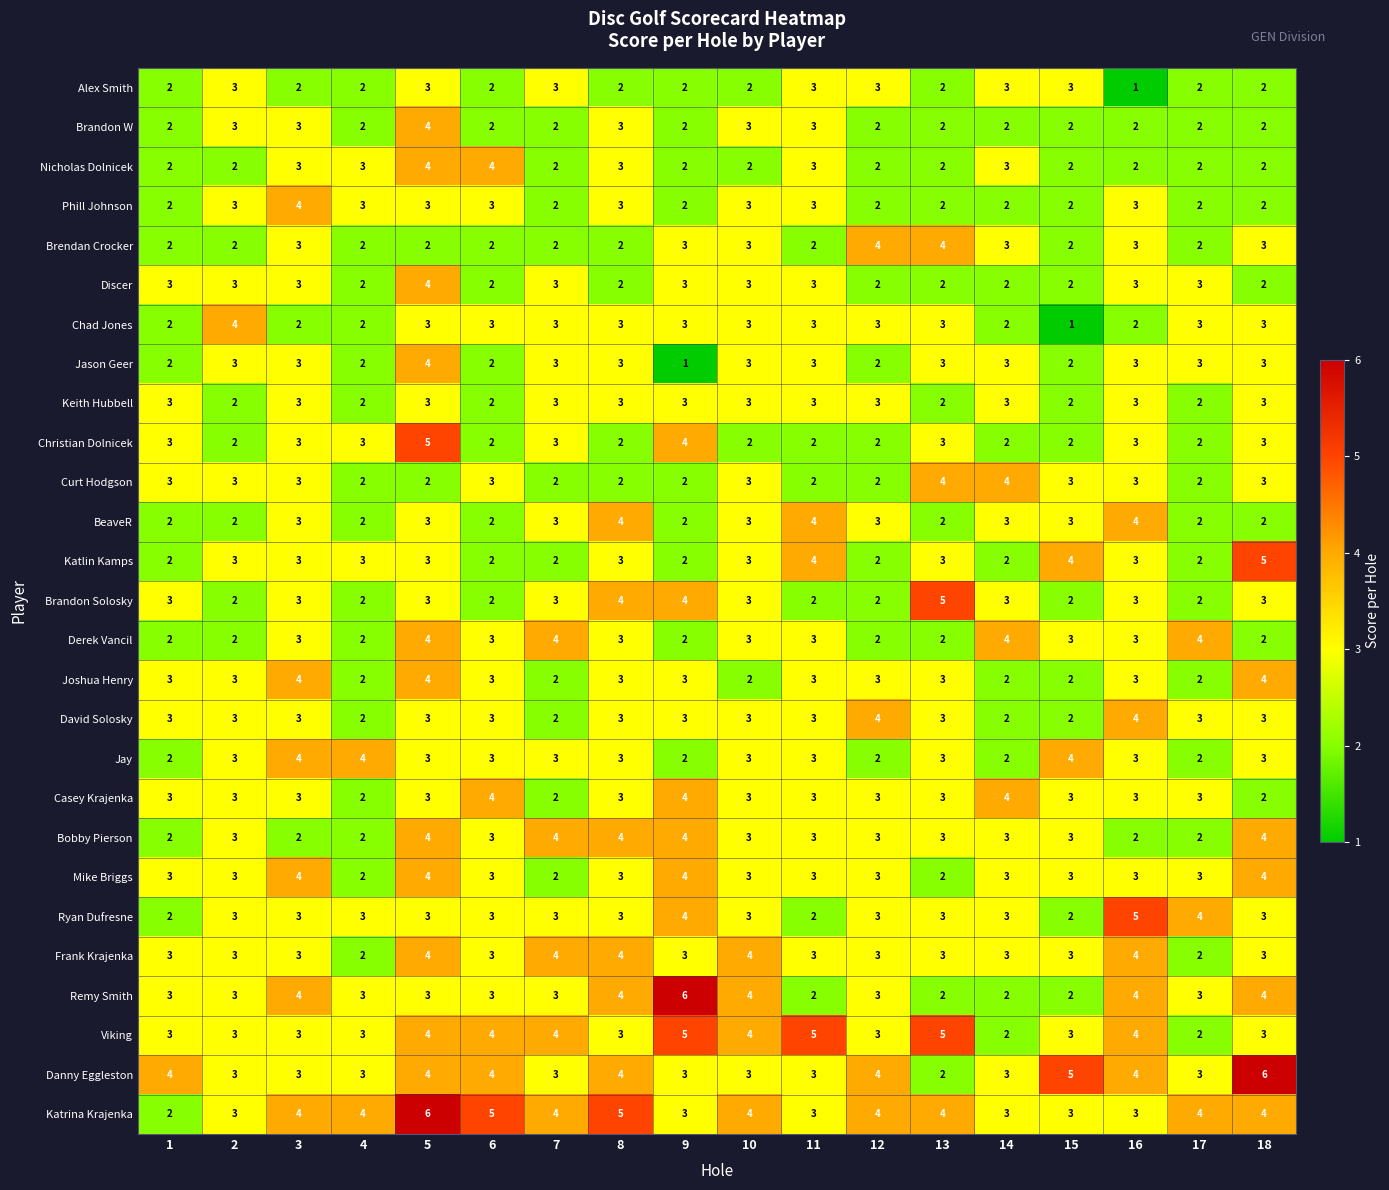

What is the greatest value displayed?

6